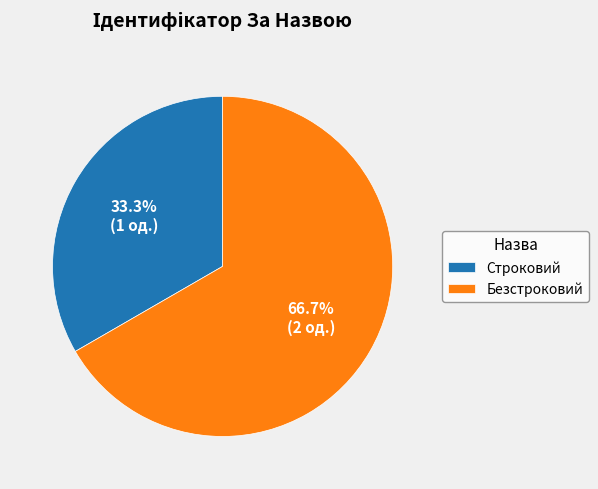

Count the number of slices in the pie.

2